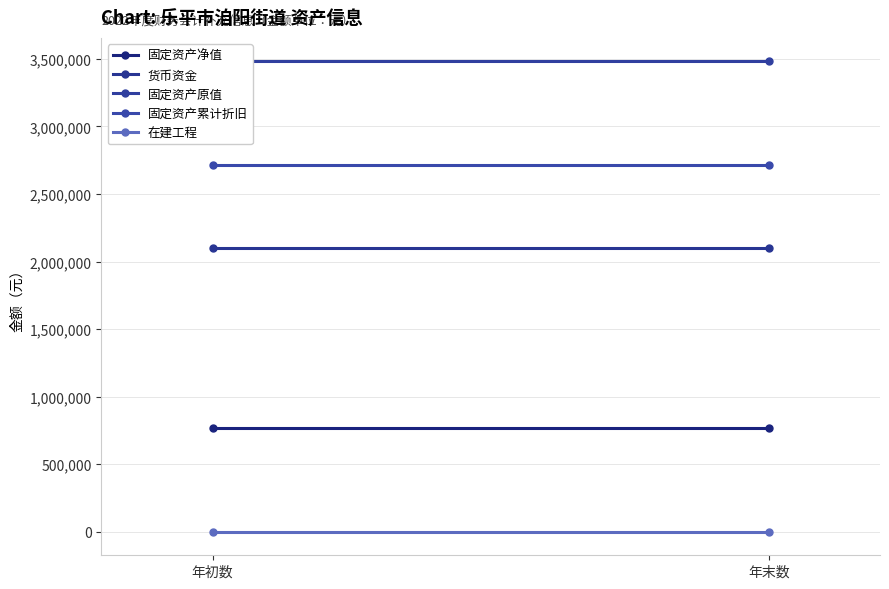

Reading right to left, extract all data points from this chart.

固定资产净值: 767825.5	767825.5
货币资金: 2101991.0	2101991.0
固定资产原值: 3481650.9	3481650.9
固定资产累计折旧: 2713825.4	2713825.4
在建工程: 0.0	0.0